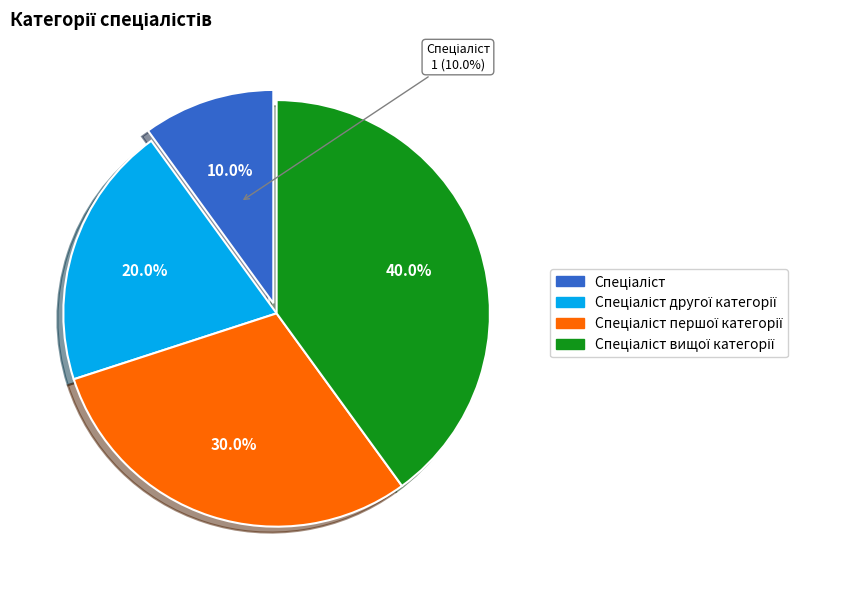

What portion of the pie excludes Спеціаліст вищої категорії?

60.0%